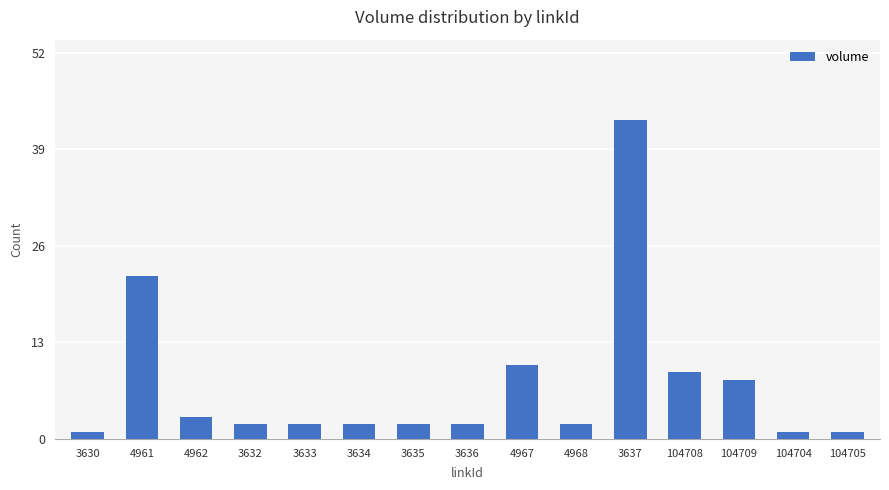

True or false: the data shows 3 at 4962.

True